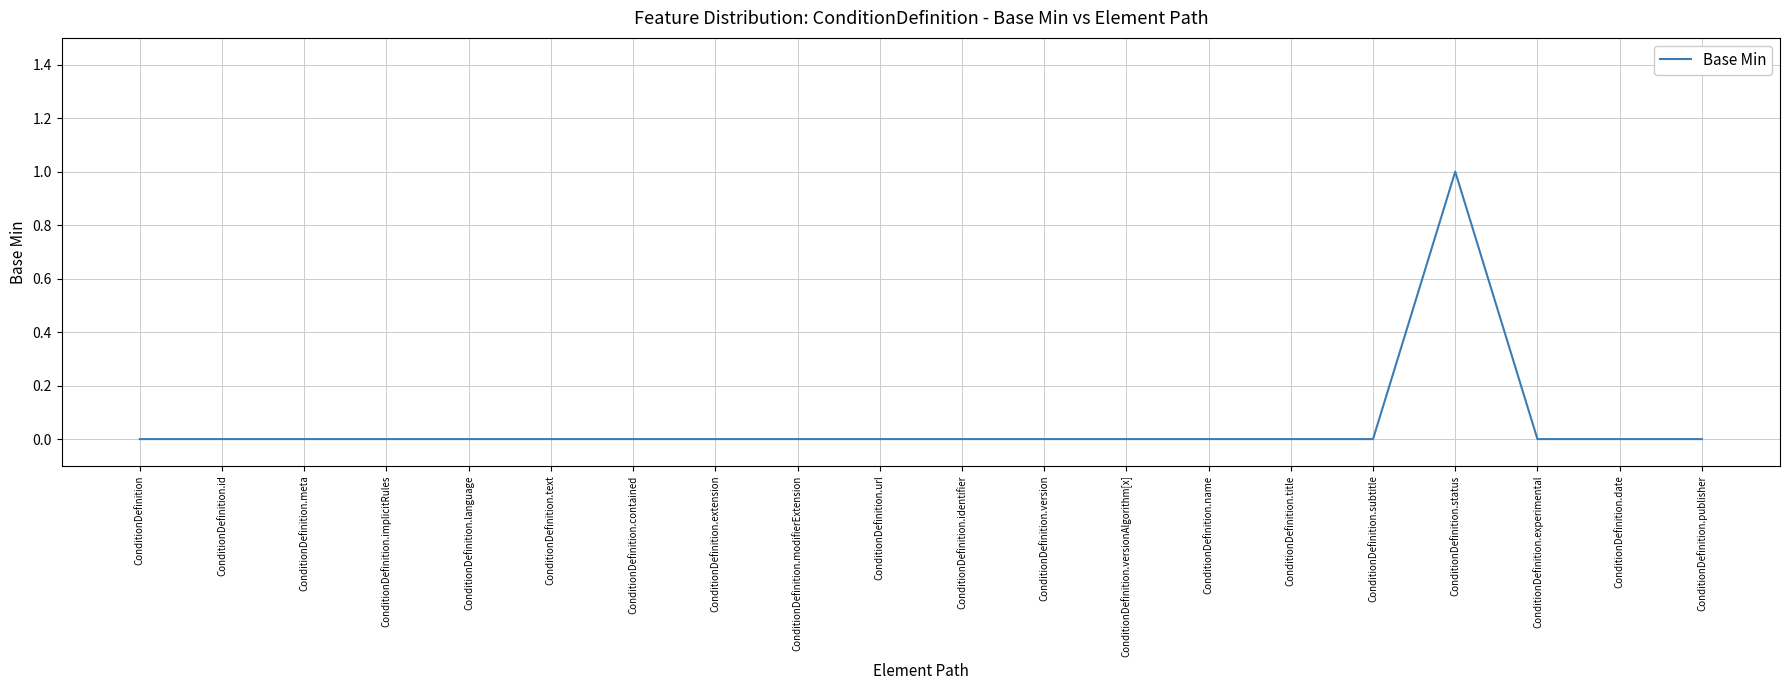

What is the difference between the maximum and minimum values?

1